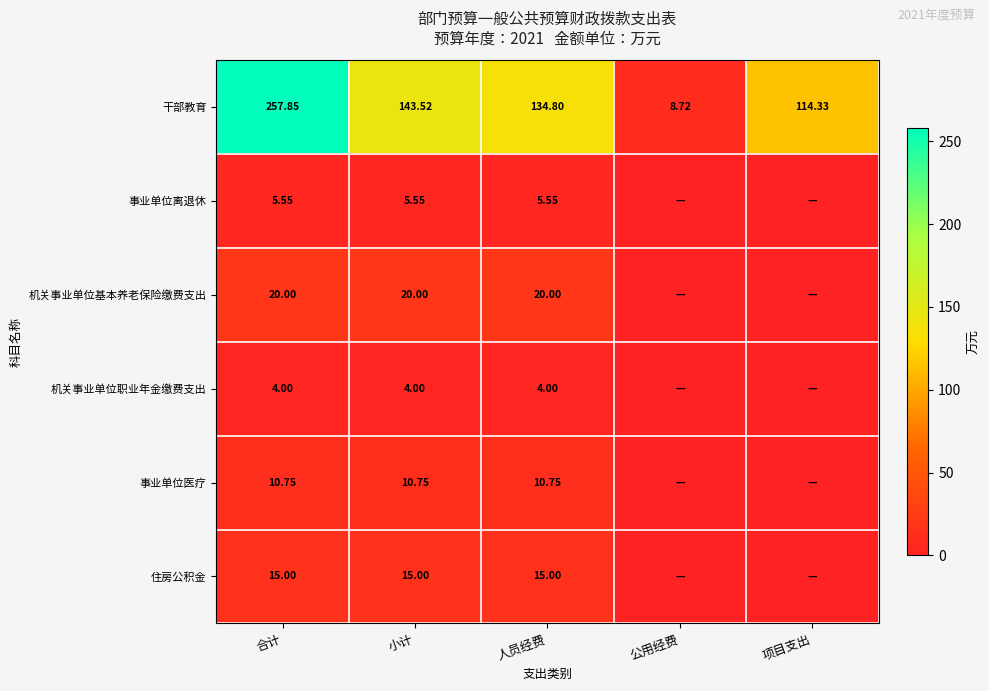

Between 合计 and 人员经费, which series saw the biggest shift?

干部教育